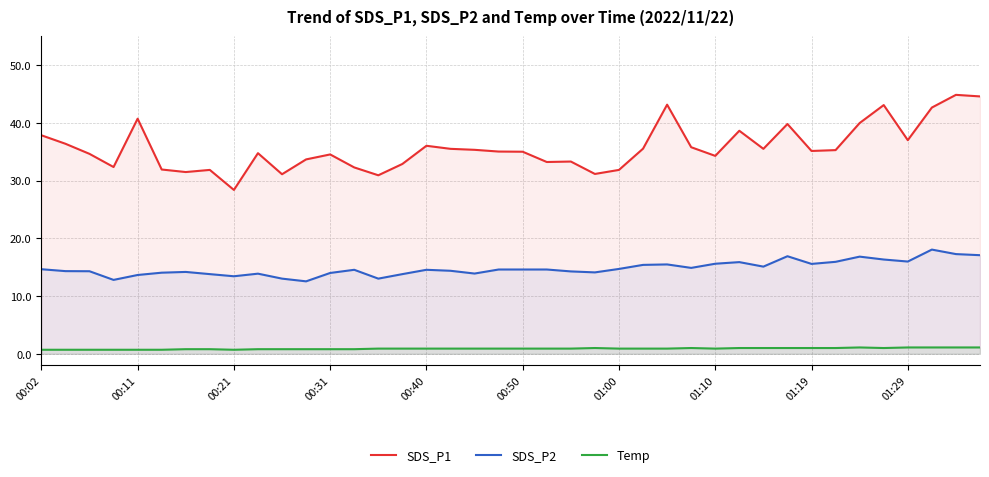

At how many categories does at least one series exceed 17?

40